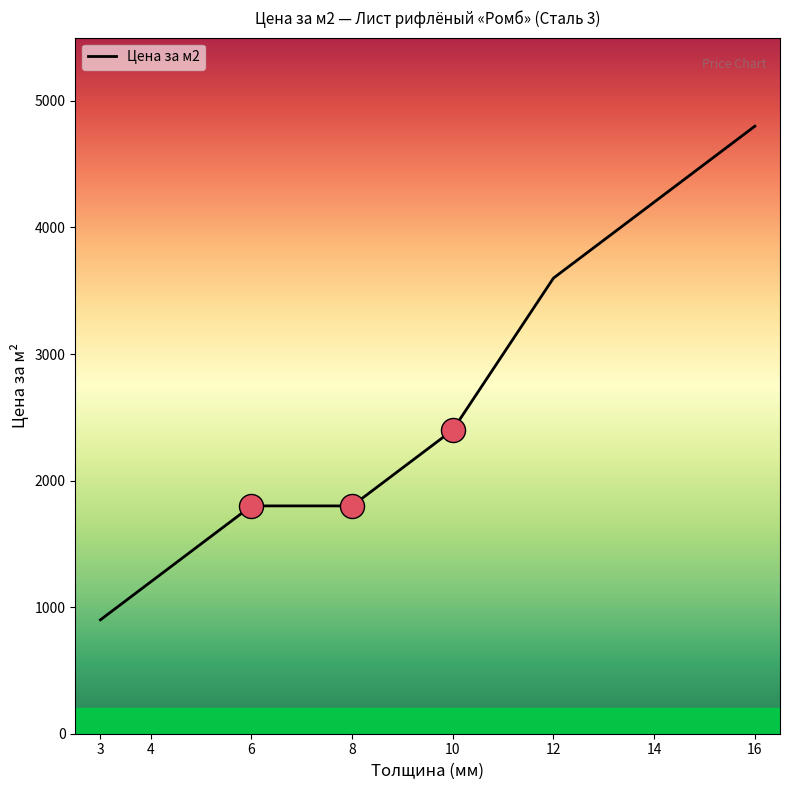

What is the change in value from 3 to 16?

+3900